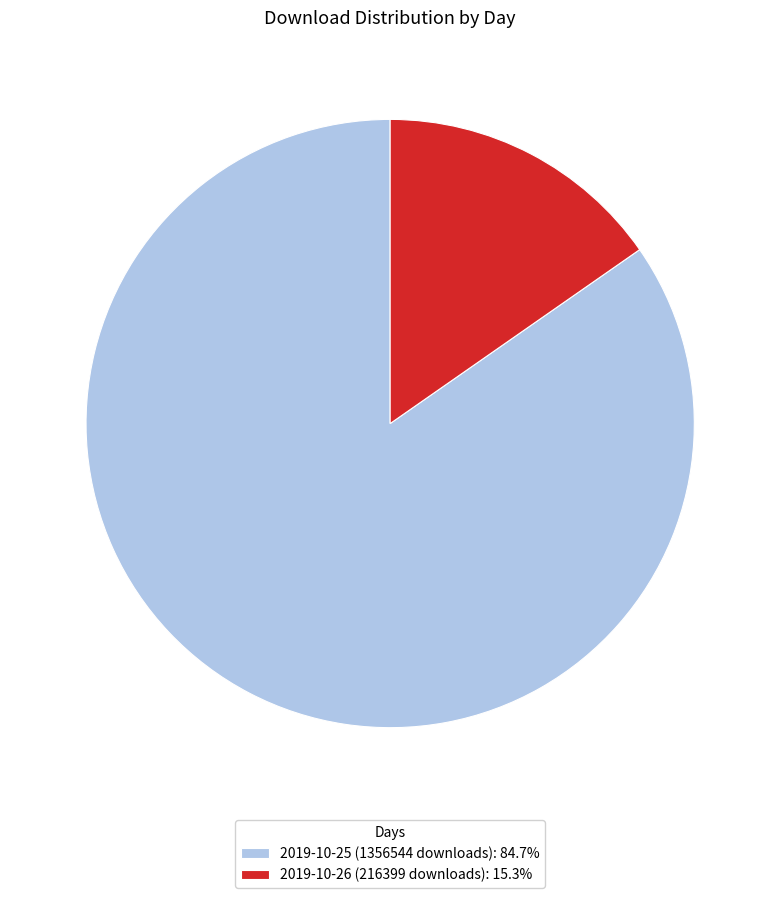

Combined, do 2019-10-25 (1356544 downloads): 84.7% and 2019-10-26 (216399 downloads): 15.3% account for over 50%?

Yes